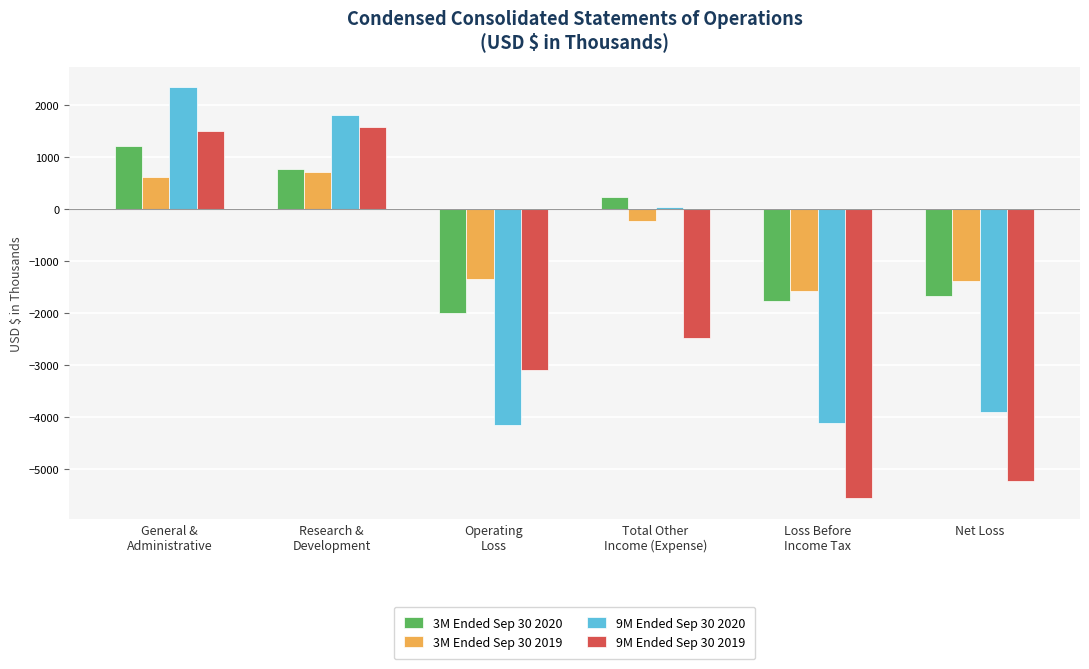

How many values in the 3M Ended Sep 30 2019 series are below -222?

3